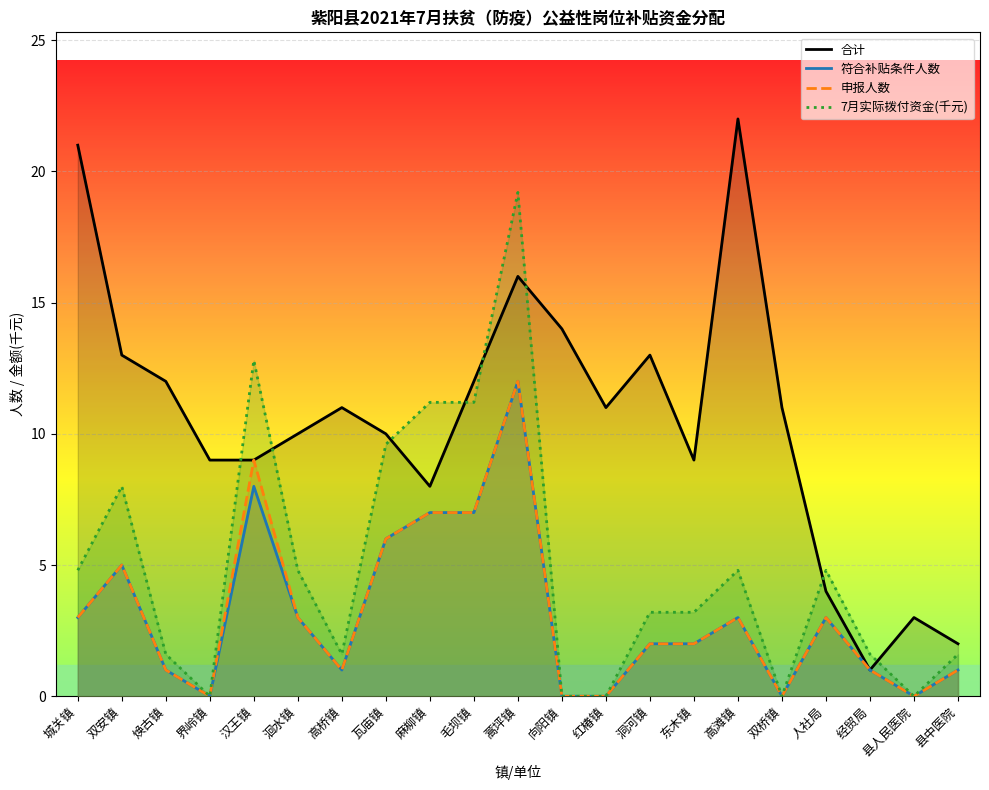

The value of 申报人数 at 双安镇 is 5.0. True or false?

True